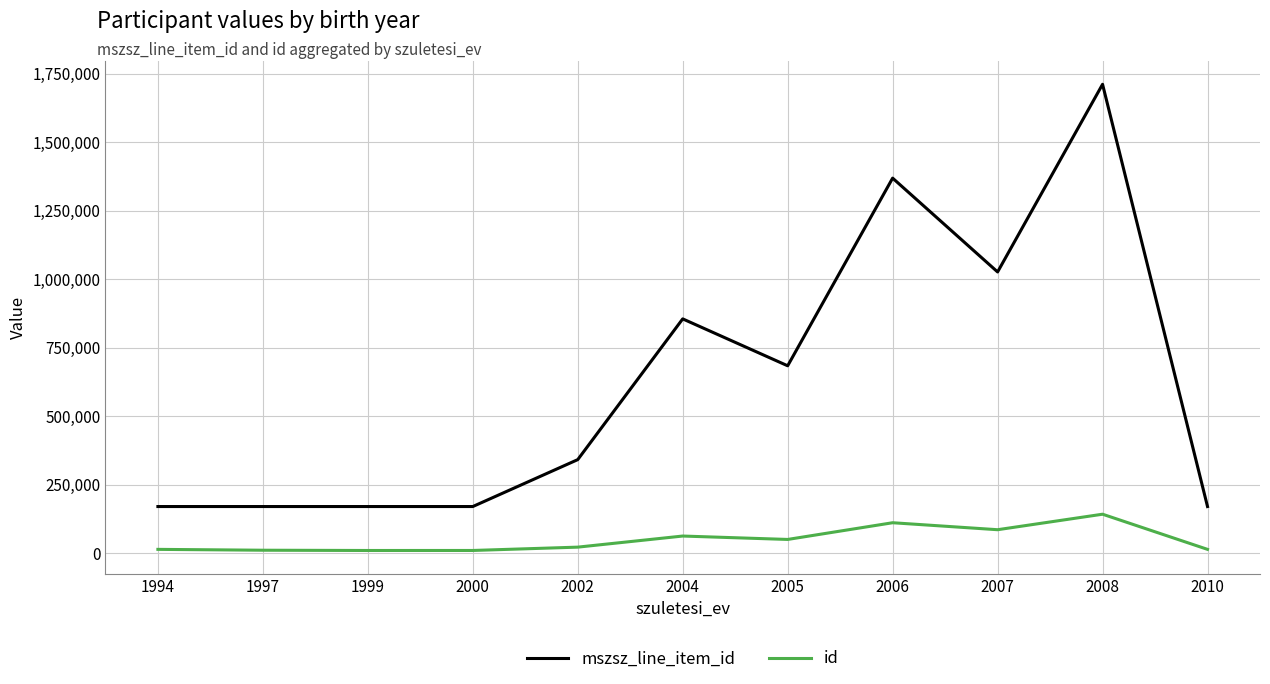

What is the sum of the mszsz_line_item_id values at 2000 and 2007?

1197786